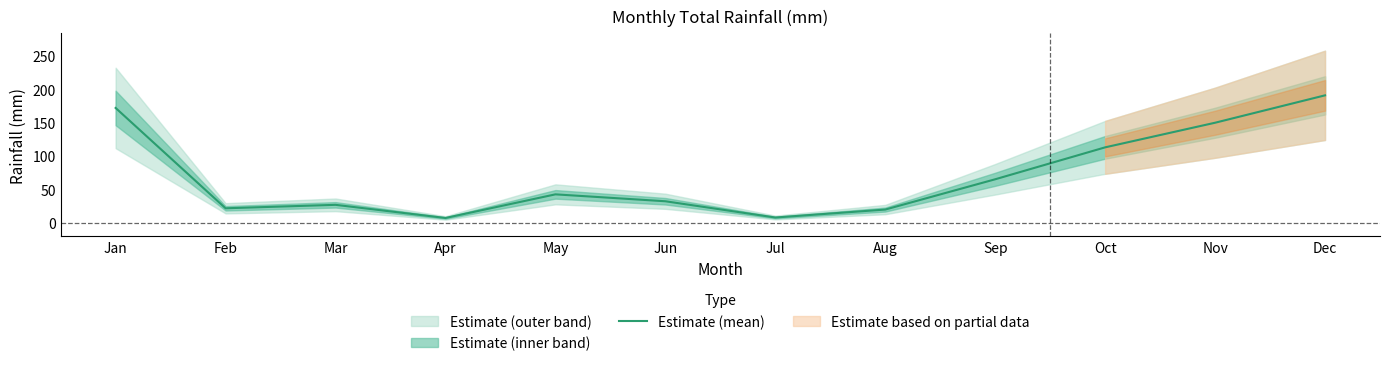

What is the change in value from Jan to Feb?

-150.1